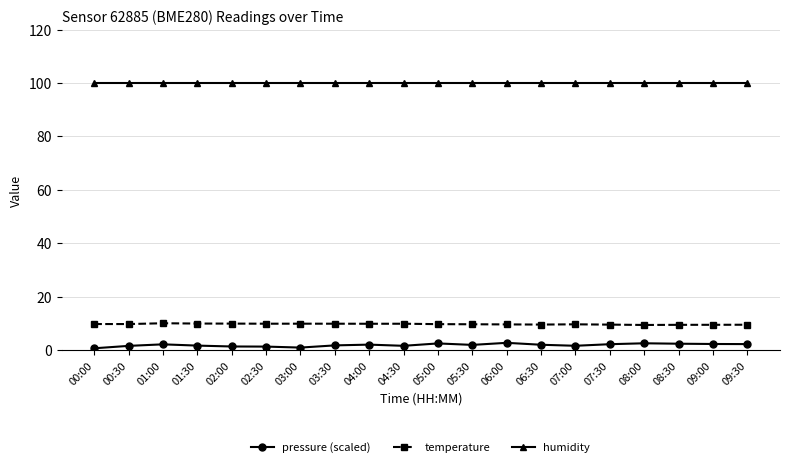

What are all the series names shown in the legend?

pressure (scaled), temperature, humidity